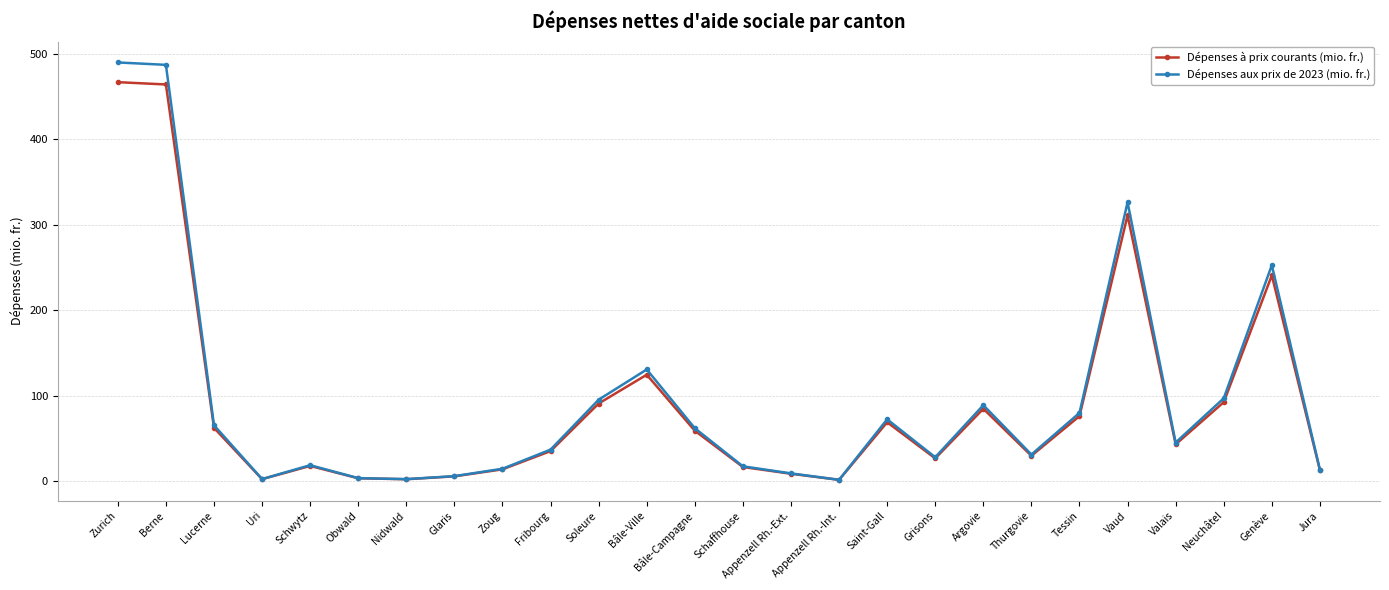

List the series in order of their peak value, highest first.

Dépenses aux prix de 2023 (mio. fr.), Dépenses à prix courants (mio. fr.)